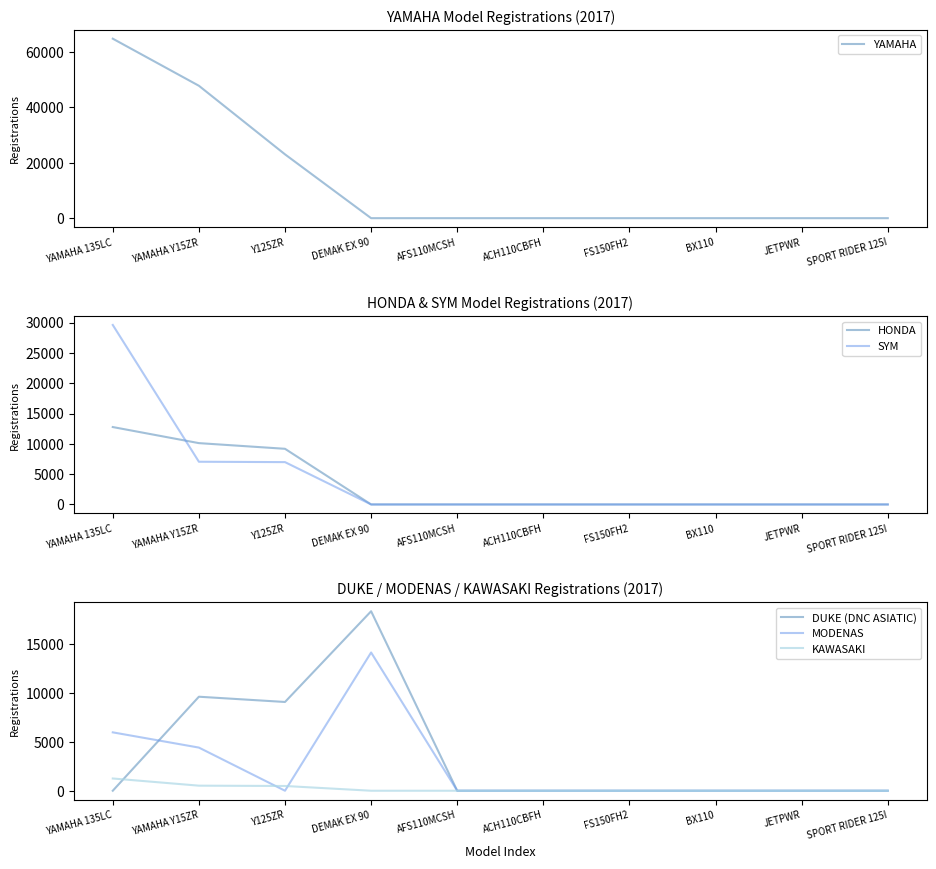

Is the value of HONDA at ACH110CBFH greater than the value of KAWASAKI at JETPWR?

No